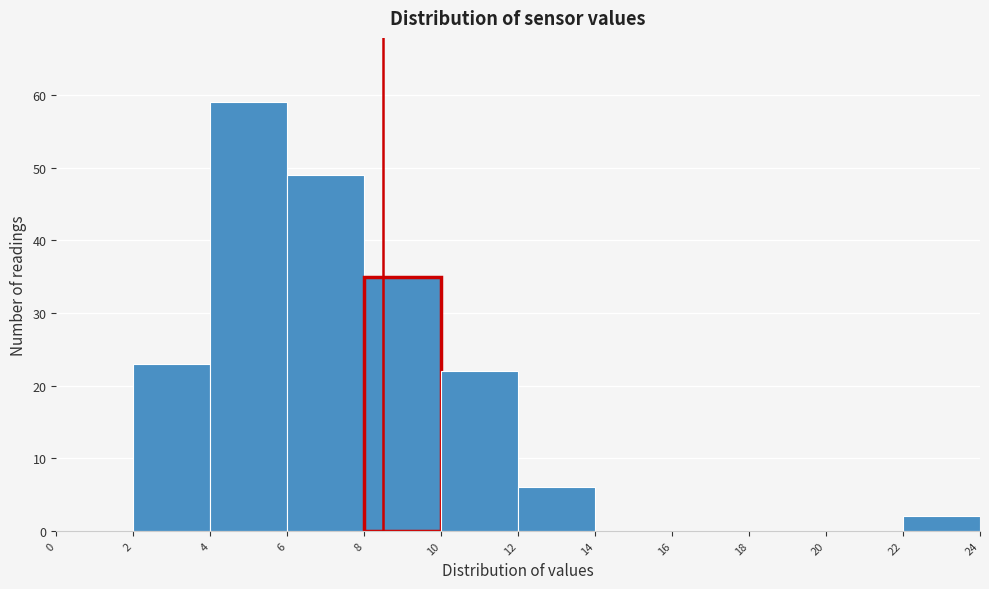

Reading left to right, list every bar in this chart as the range it spans on the x-axis followed by its height. The values are not printed on the chart, so give them approximately, as read against the axis.

0 to 2: 0
2 to 4: 23
4 to 6: 59
6 to 8: 49
8 to 10: 35
10 to 12: 22
12 to 14: 6
14 to 16: 0
16 to 18: 0
18 to 20: 0
20 to 22: 0
22 to 24: 2